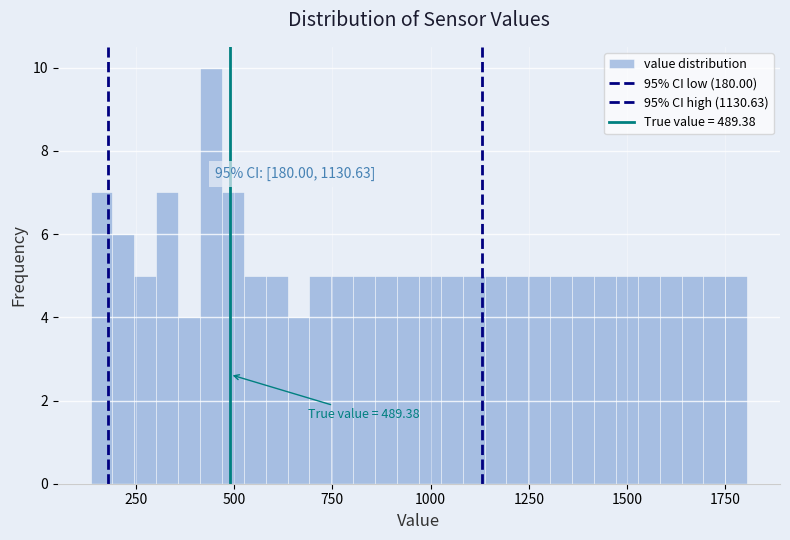

Read against the x-axis, roughly where is the centre of the tallest bar?

450